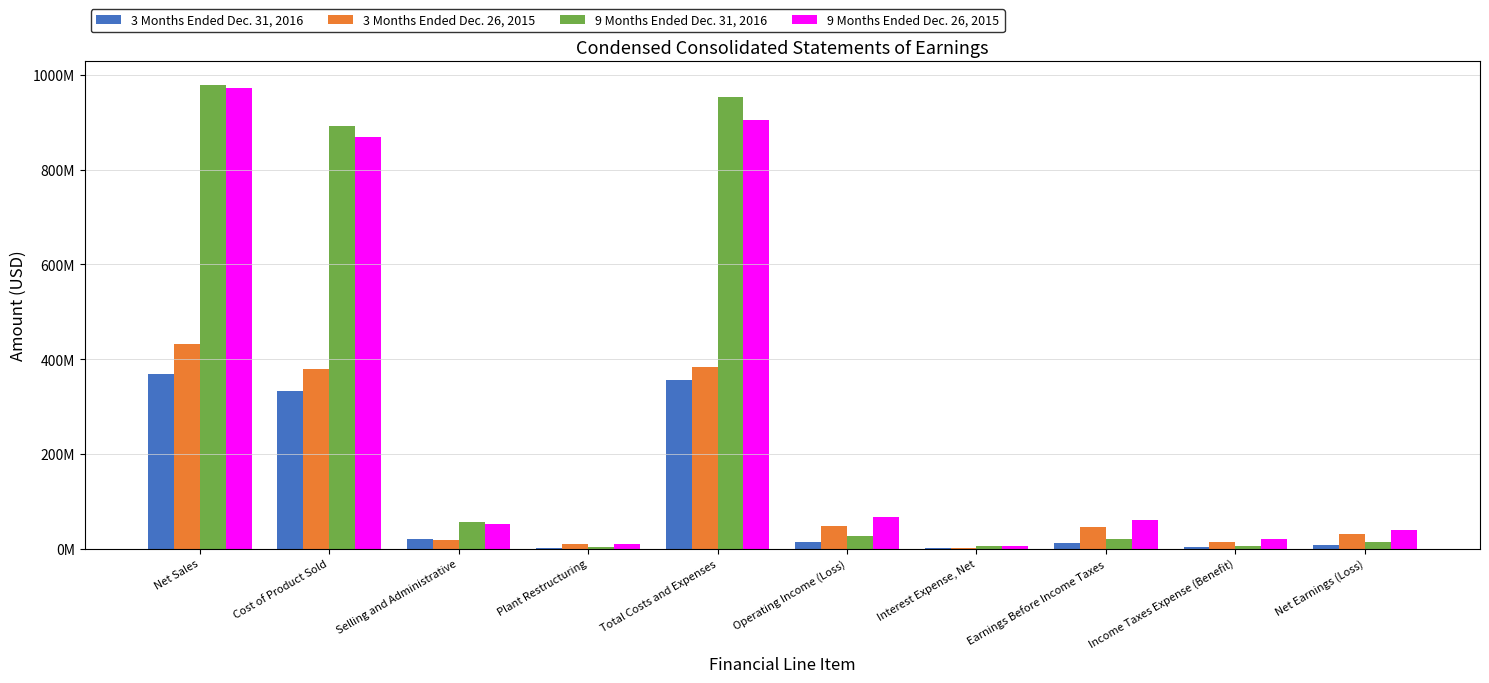

Which label corresponds to the smallest value in the chart?

Plant Restructuring